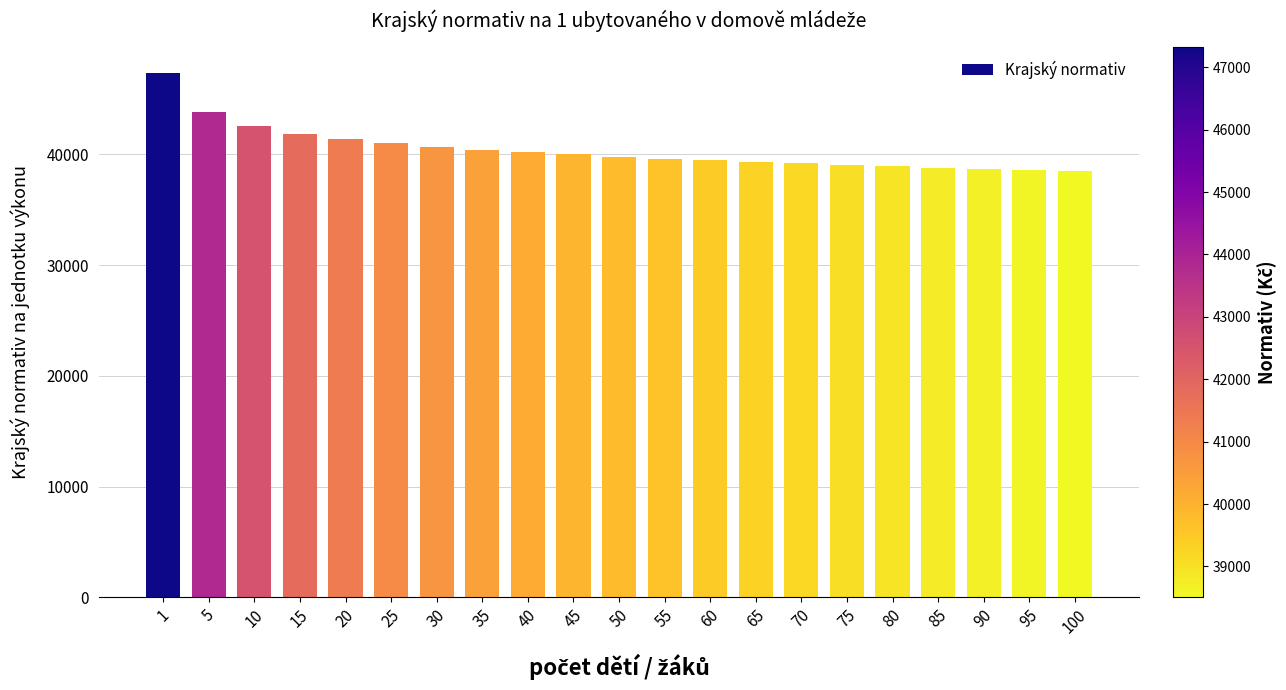

What is the difference between the values at 50 and 5?

4052